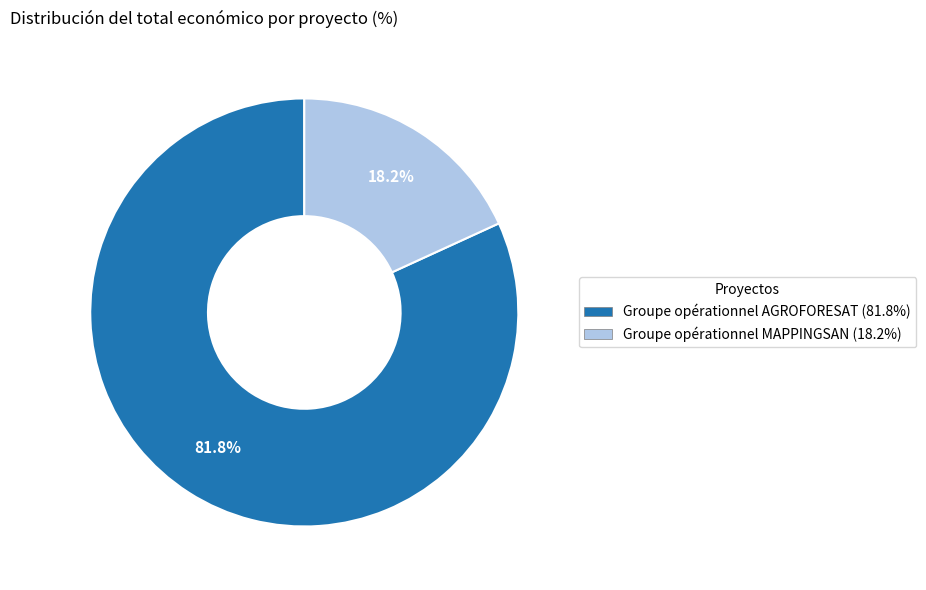

Count the number of slices in the pie.

2